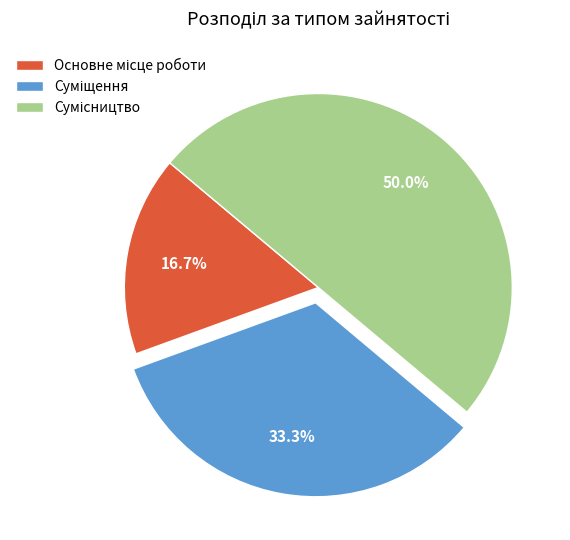

Count the number of slices in the pie.

3